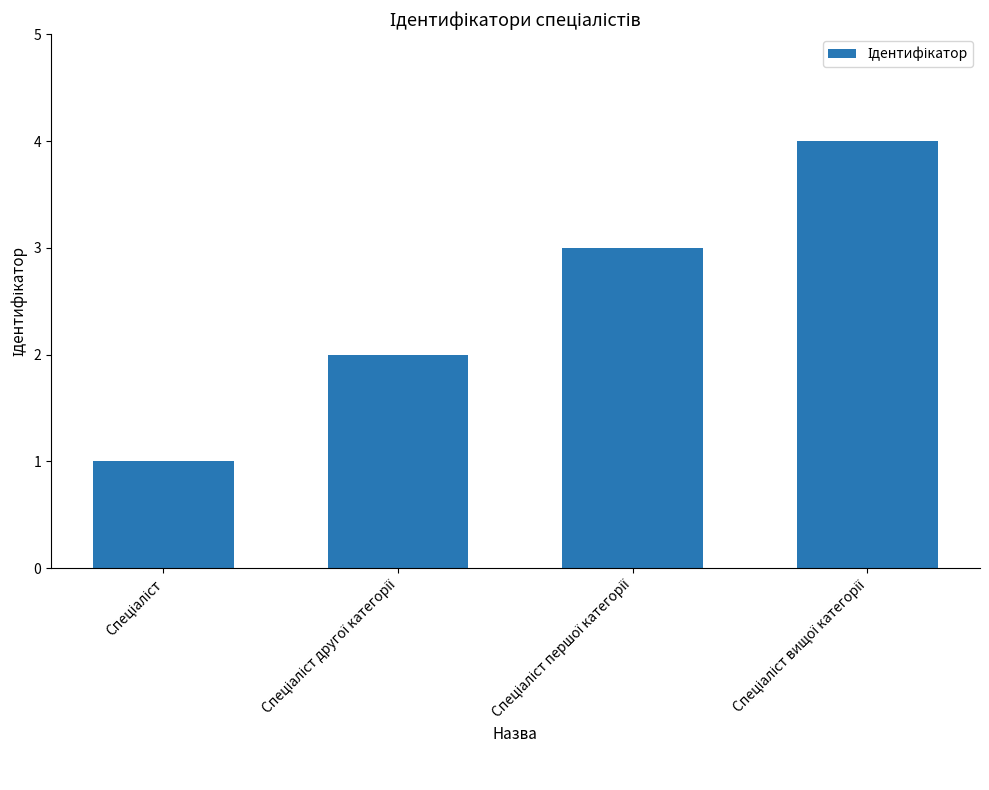

What is the greatest value displayed?

4